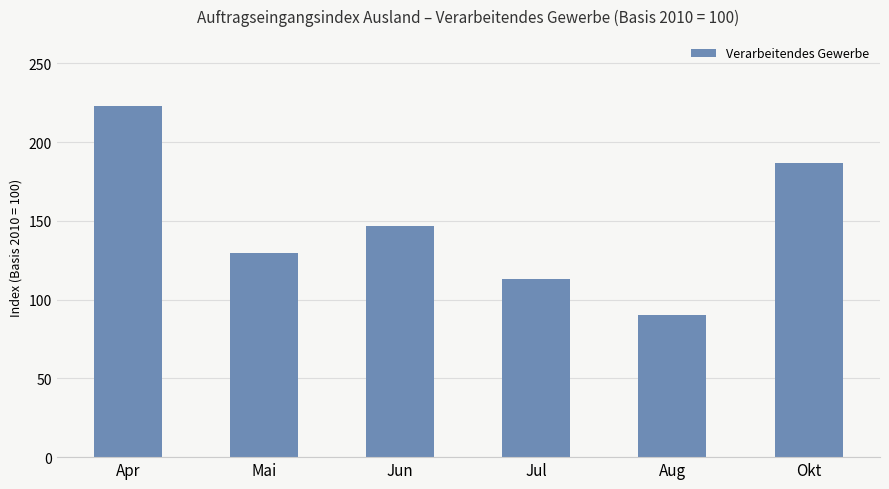

List the labels in order of value, smallest first.

Aug, Jul, Mai, Jun, Okt, Apr